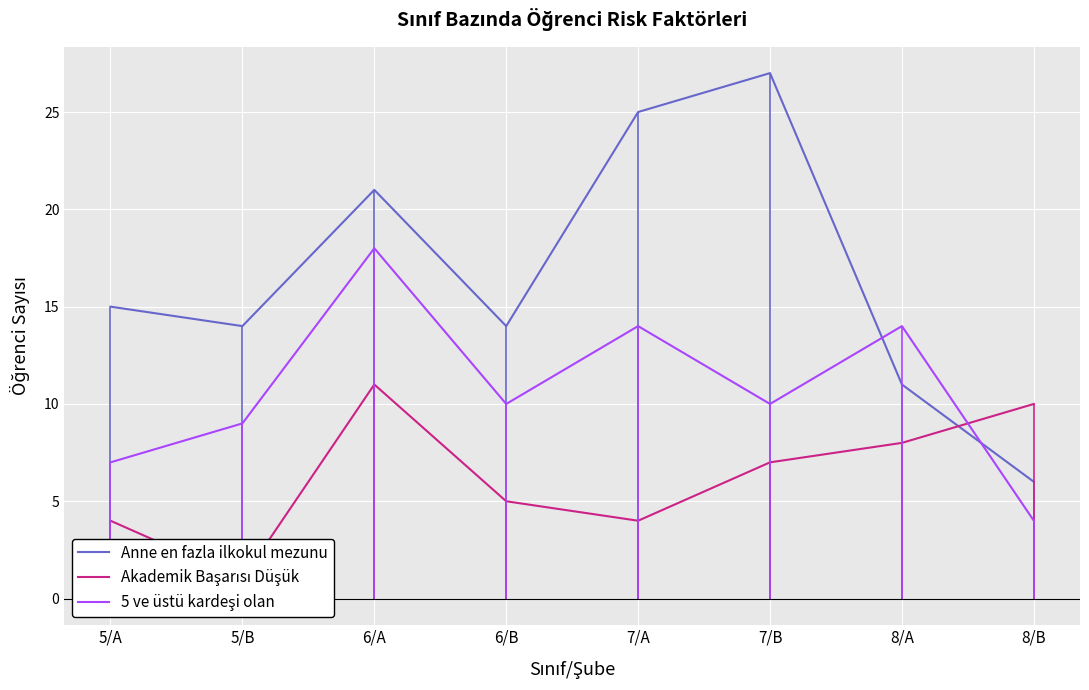

What are all the series names shown in the legend?

Anne en fazla ilkokul mezunu, Akademik Başarısı Düşük, 5 ve üstü kardeşi olan